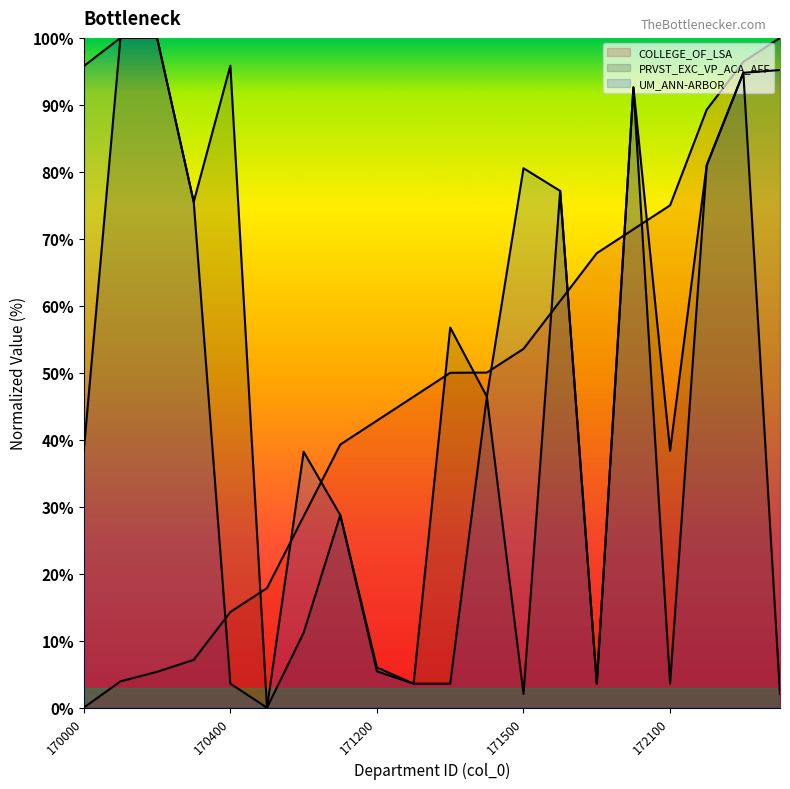

How many data points in COLLEGE_OF_LSA are less than 50?

10